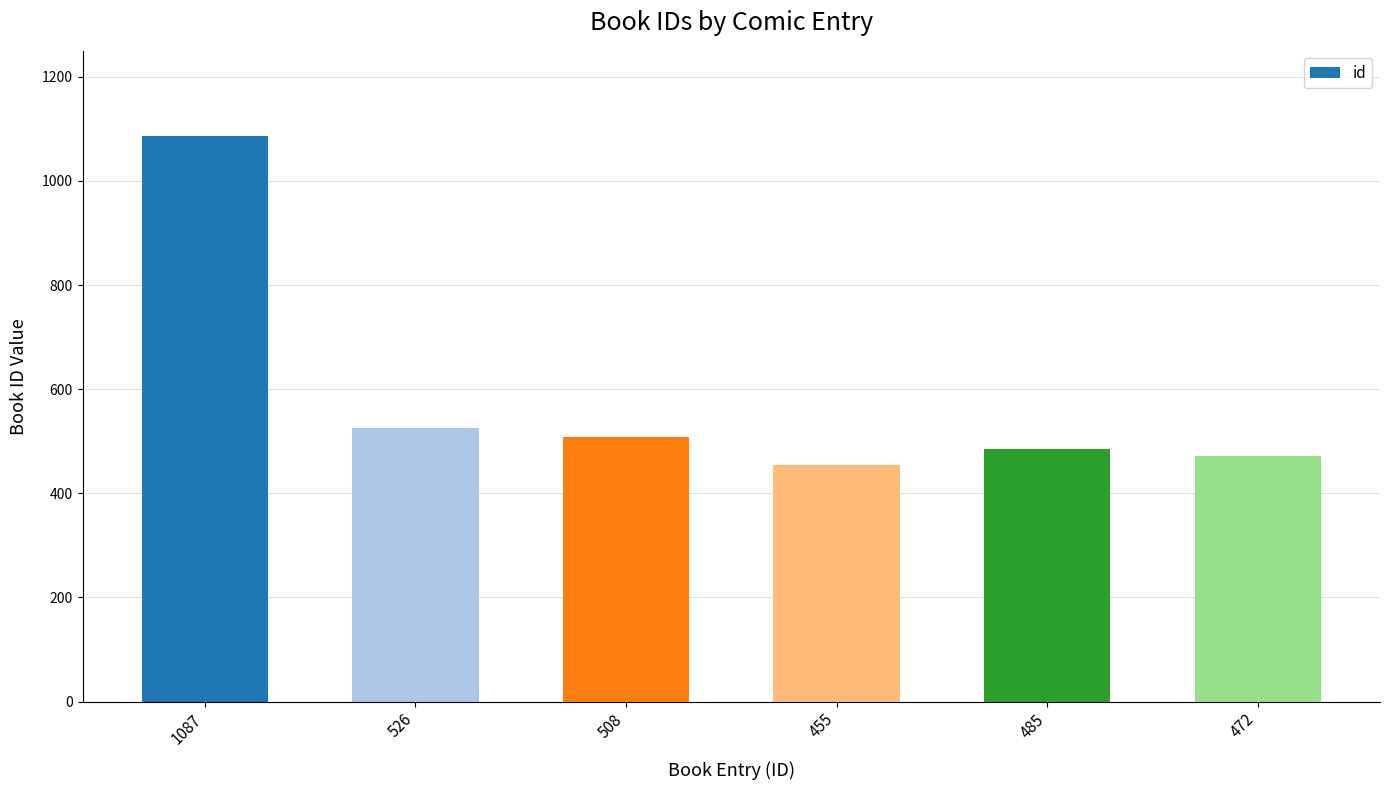

Reading left to right, extract all data points from this chart.

1087=1087	526=526	508=508	455=455	485=485	472=472